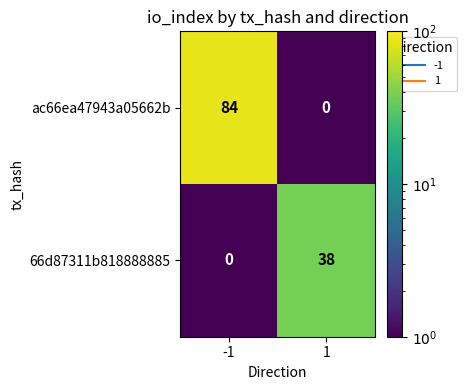

Reading right to left, transcribe all the data shown in this chart.

ac66ea47943a05662b: 0	84
66d87311b818888885: 38	0